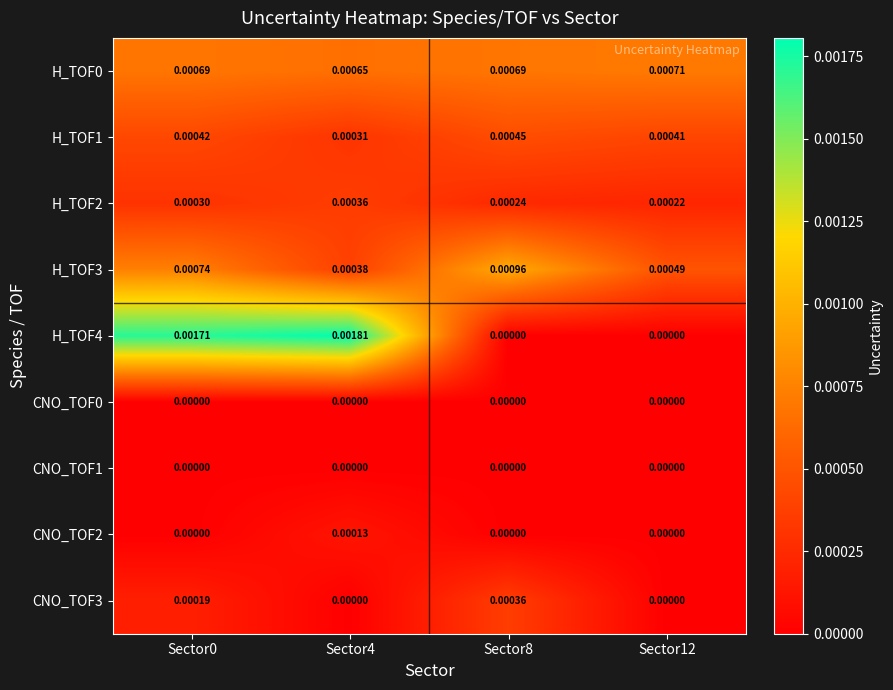

At how many categories does at least one series exceed 0?

4